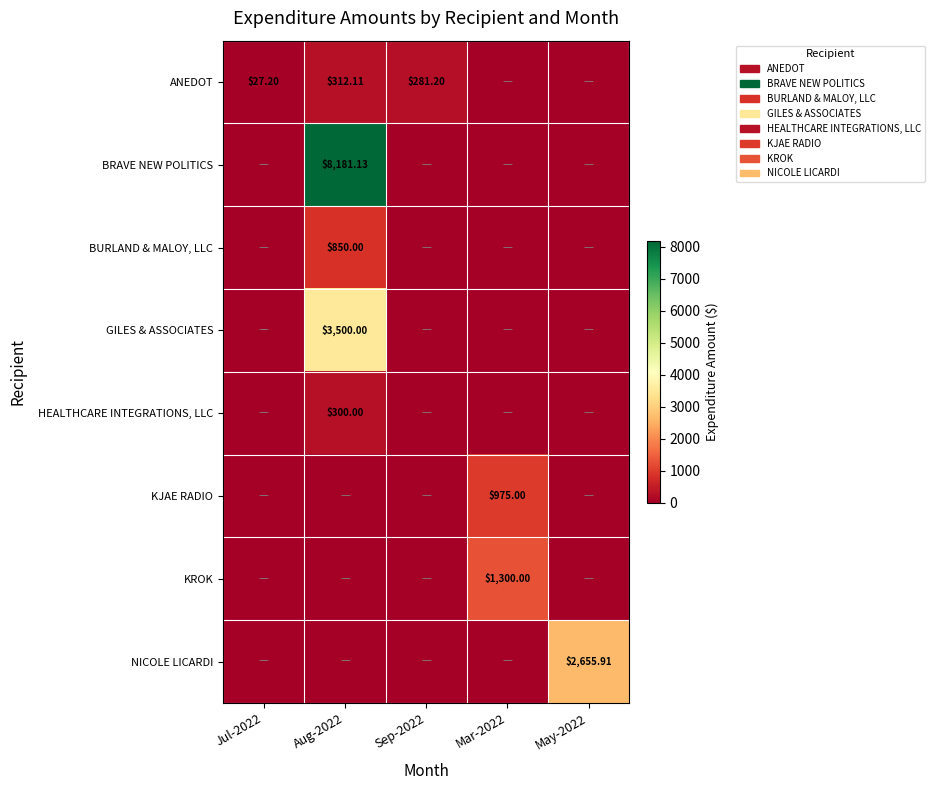

How many categories are shown in the chart?

5